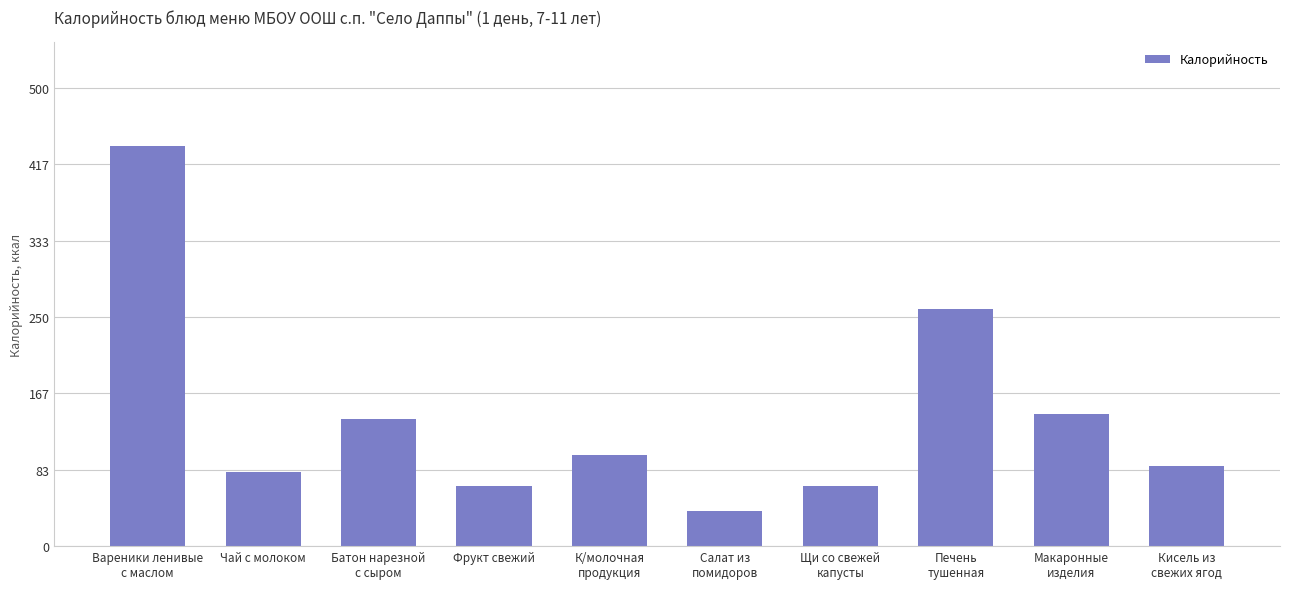

What is the ratio of the value at К/молочная
продукция to the value at Макаронные
изделия?

0.7